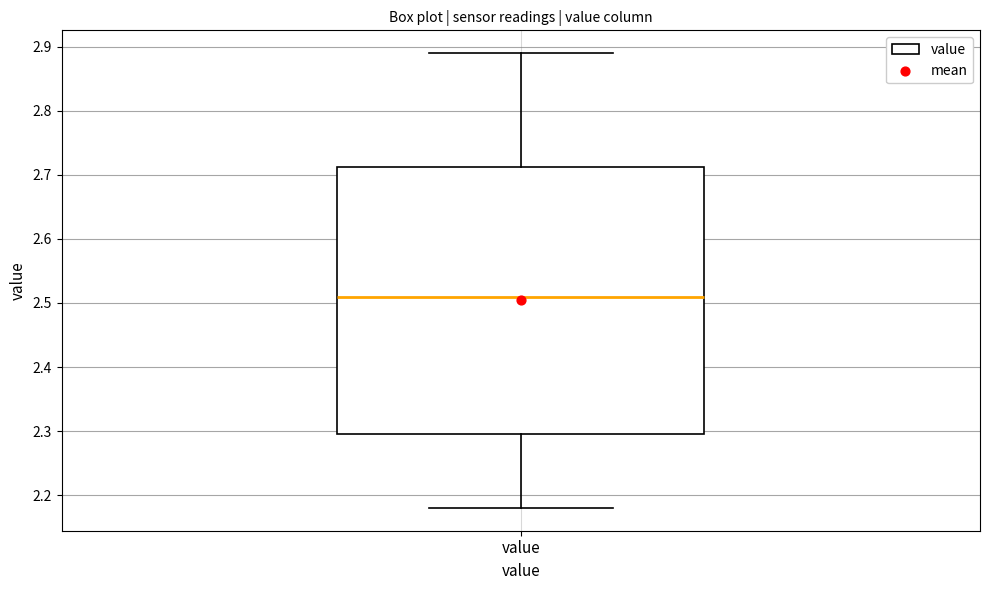

Where does the median line of the box for value sit on the y-axis? The values are not printed on the chart, so give them approximately, as read against the axis.

2.51